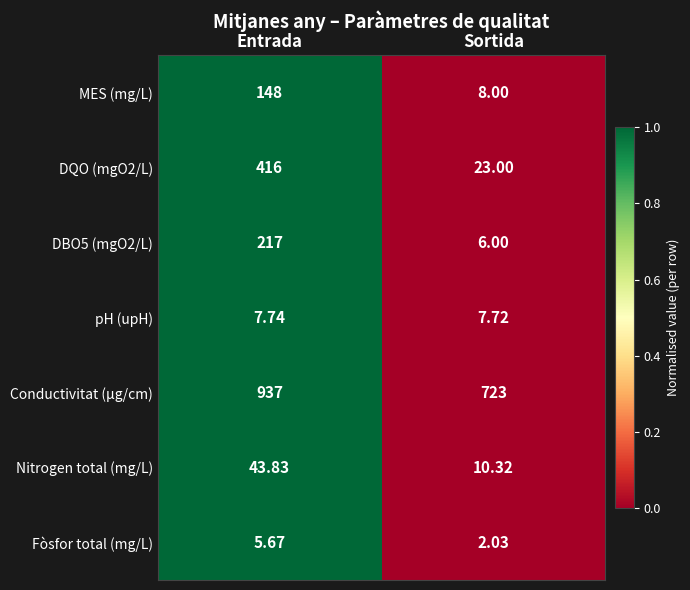

At Sortida, list the series in order from smallest to largest.

Fòsfor total (mg/L), DBO5 (mgO2/L), pH (upH), MES (mg/L), Nitrogen total (mg/L), DQO (mgO2/L), Conductivitat (µg/cm)